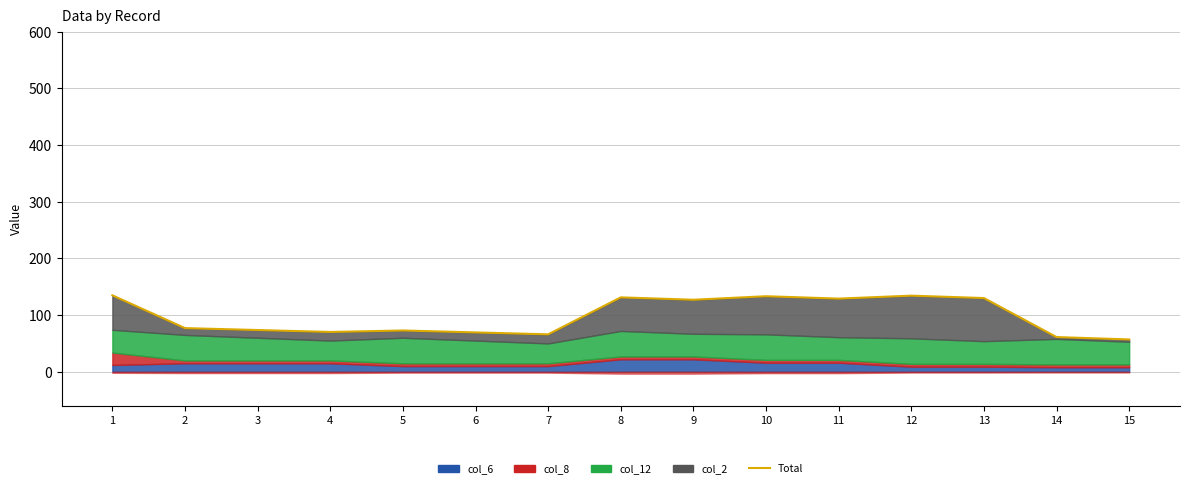

Approximately how many times larger is the value at 9 compared to 8?

1.0